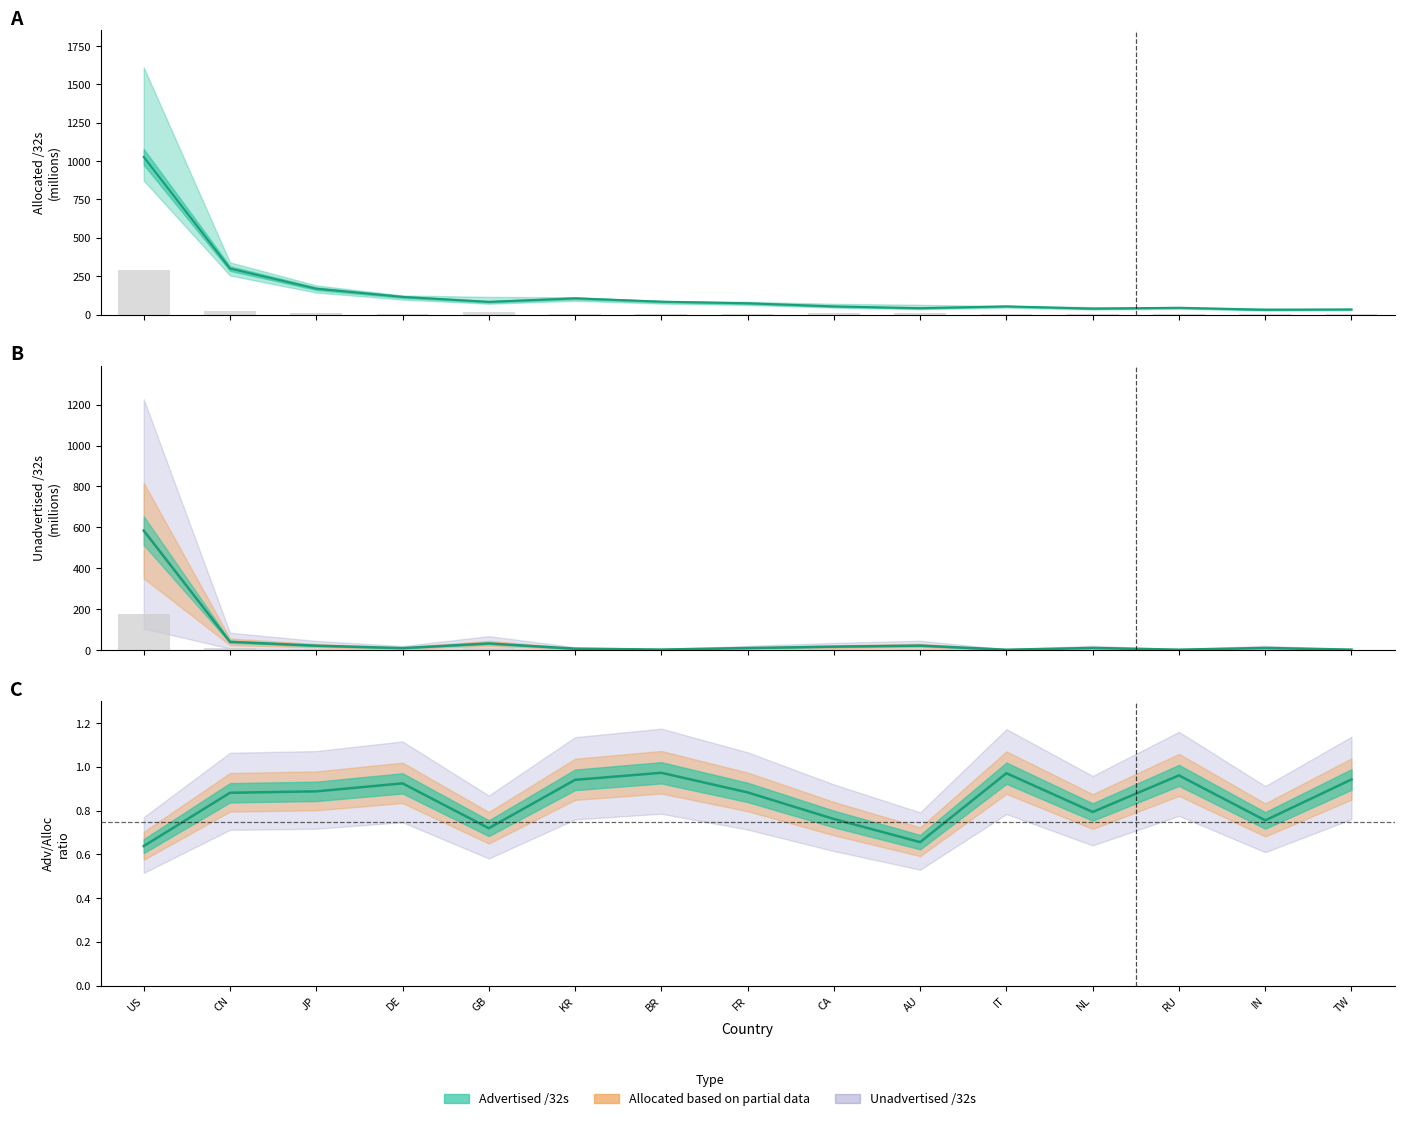

What is the change in value from GB to CA?

-7.8